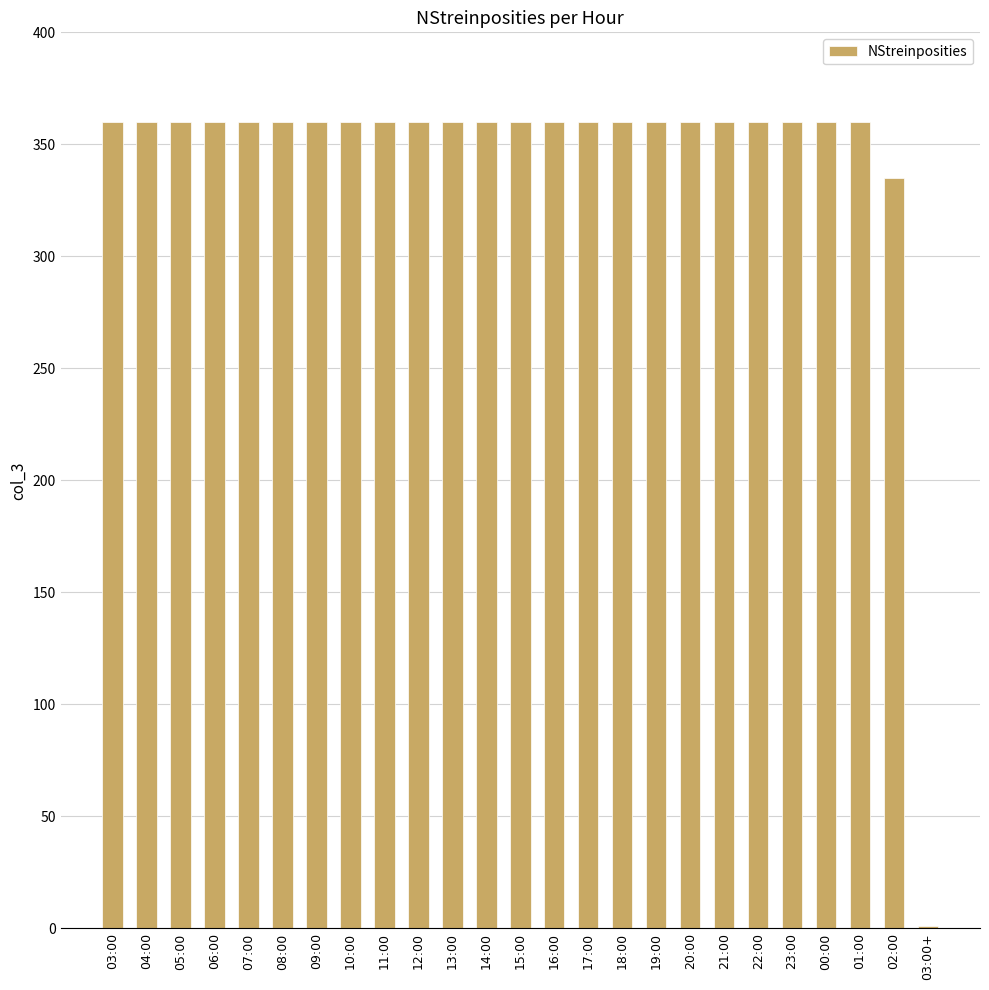

Reading right to left, extract all data points from this chart.

03:00+=1	02:00=335	01:00=360	00:00=360	23:00=360	22:00=360	21:00=360	20:00=360	19:00=360	18:00=360	17:00=360	16:00=360	15:00=360	14:00=360	13:00=360	12:00=360	11:00=360	10:00=360	09:00=360	08:00=360	07:00=360	06:00=360	05:00=360	04:00=360	03:00=360